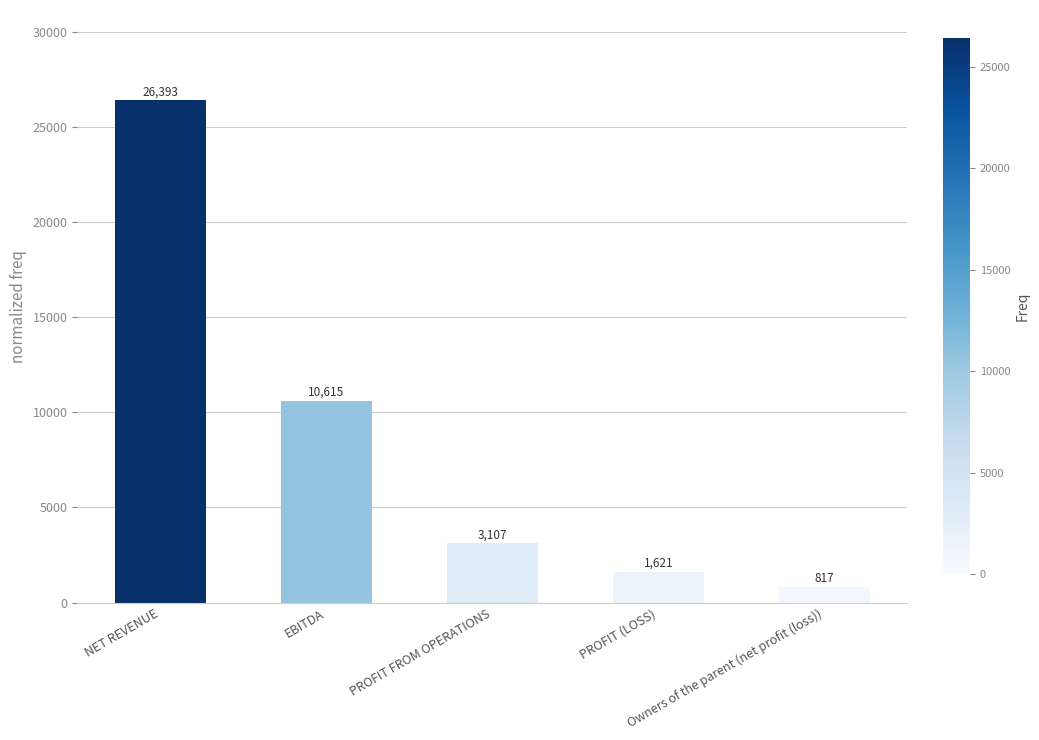

What is the ratio of the value at Owners of the parent (net profit (loss)) to the value at PROFIT (LOSS)?

0.5